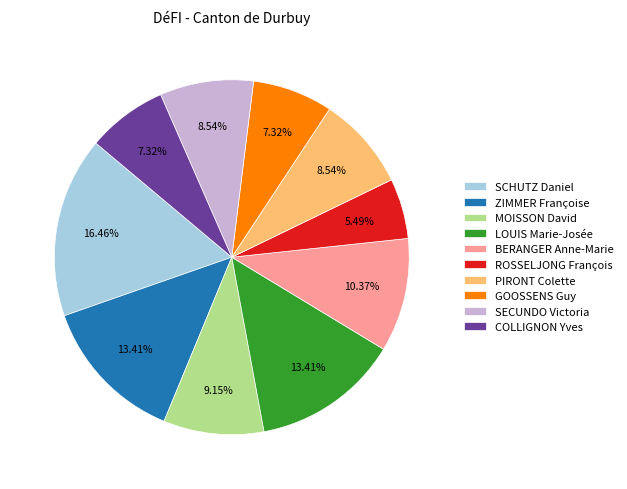

To the nearest percent, what percentage of the pie is PIRONT Colette?

9%